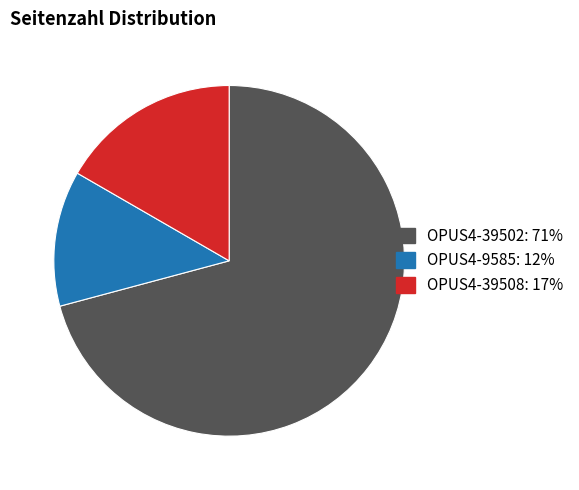

Which has a higher value, OPUS4-9585 or OPUS4-39502?

OPUS4-39502